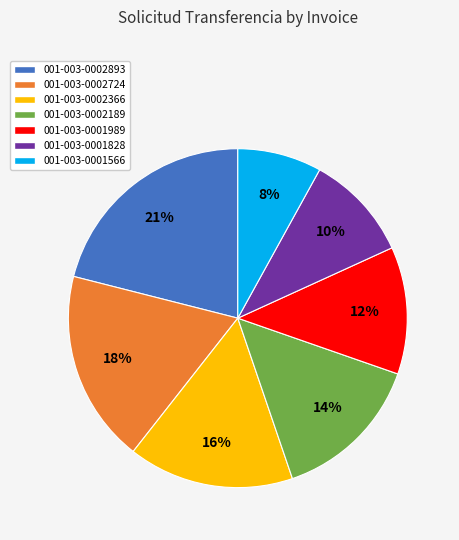

Do 001-003-0002893 and 001-003-0002724 together represent more than half of the pie?

No